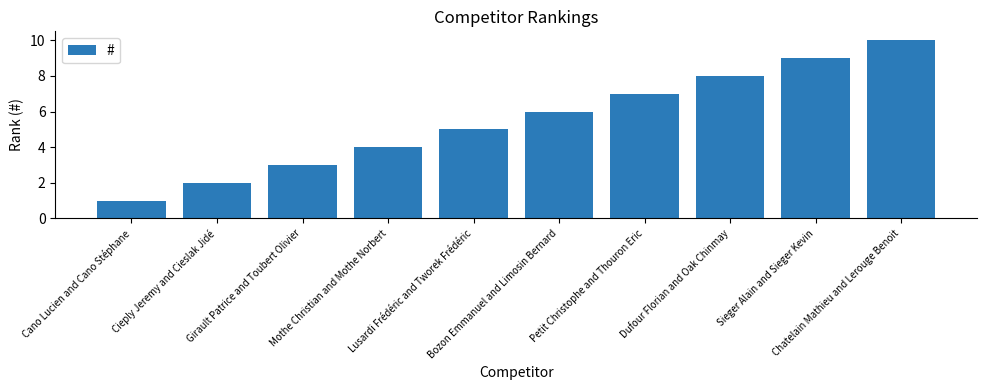

Approximately how many times larger is the value at Lusardi Frédéric and Tworek Frédéric compared to Dufour Florian and Oak Chinmay?

0.6